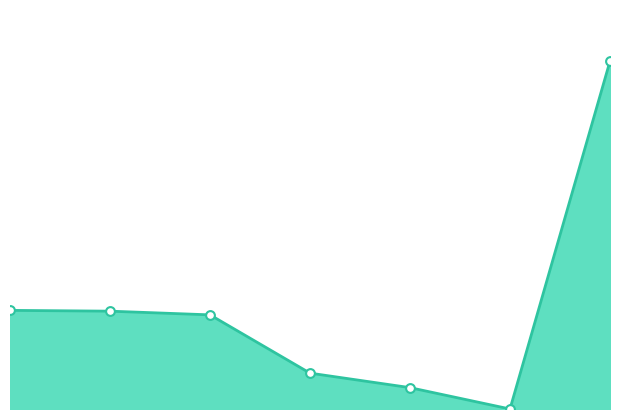

Is this an area chart (filled region under the line)?

Yes